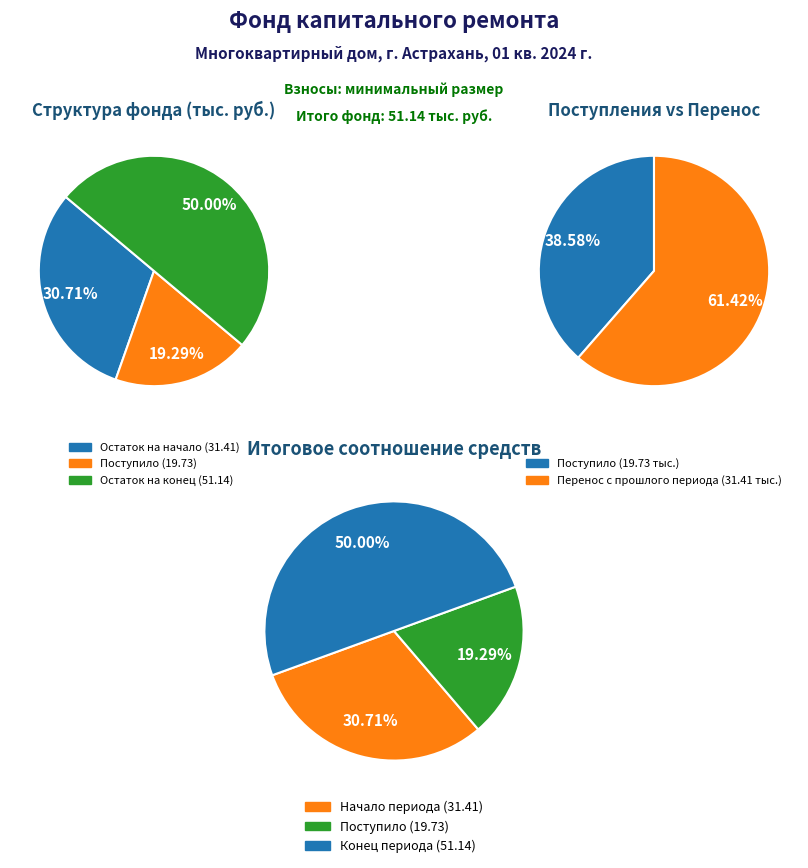

What portion of the pie excludes Остаток на начало периода?

69.3%